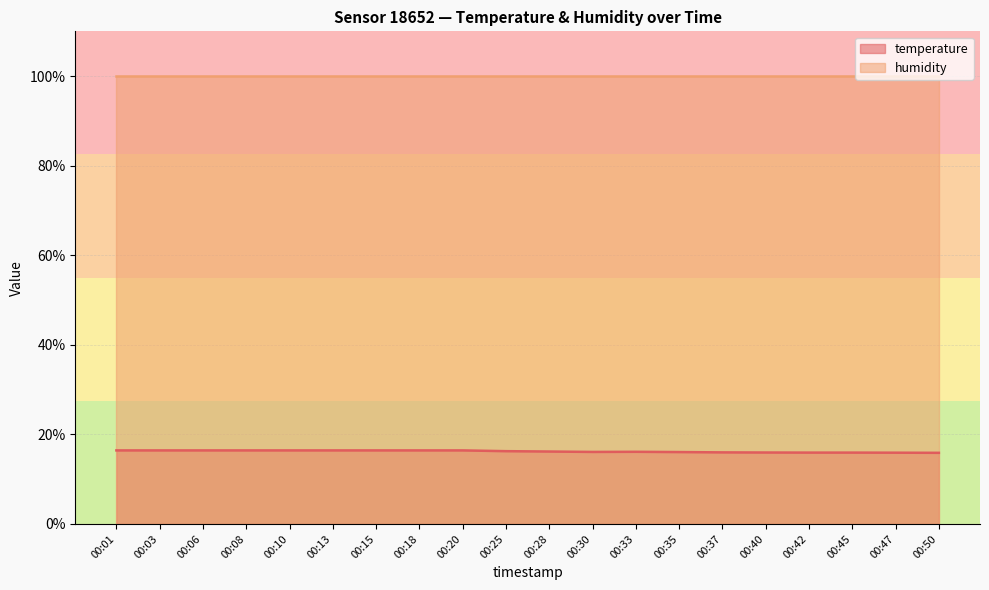

What is the difference between the values at 00:20 and 00:30?

0.3